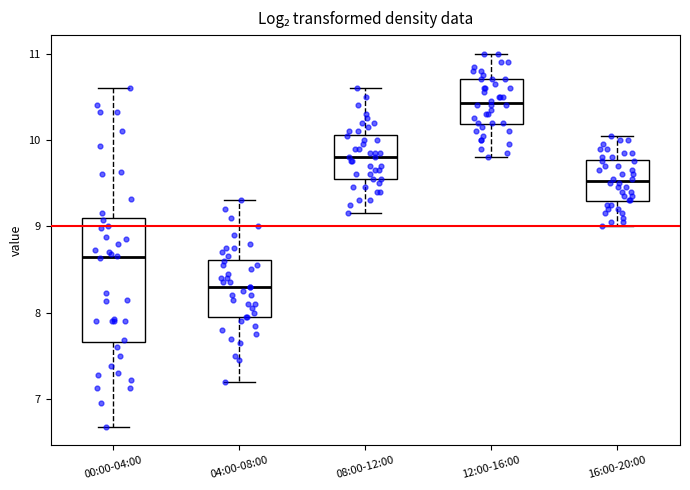

Which box's median line is the lowest?

04:00-08:00